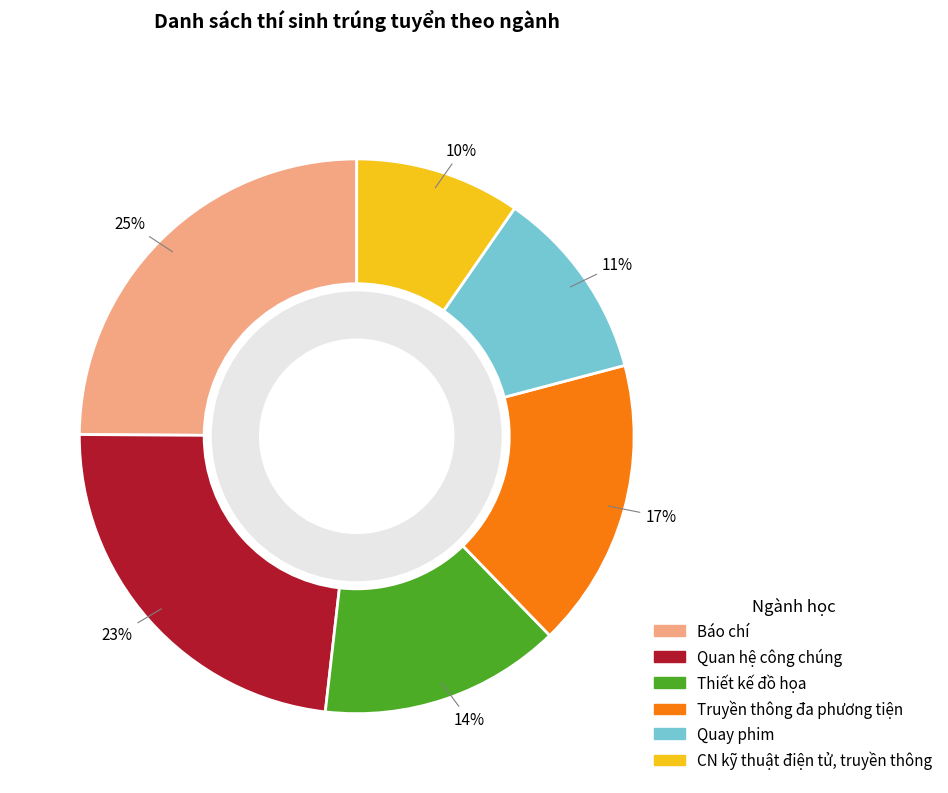

Is there a majority slice in this chart?

No